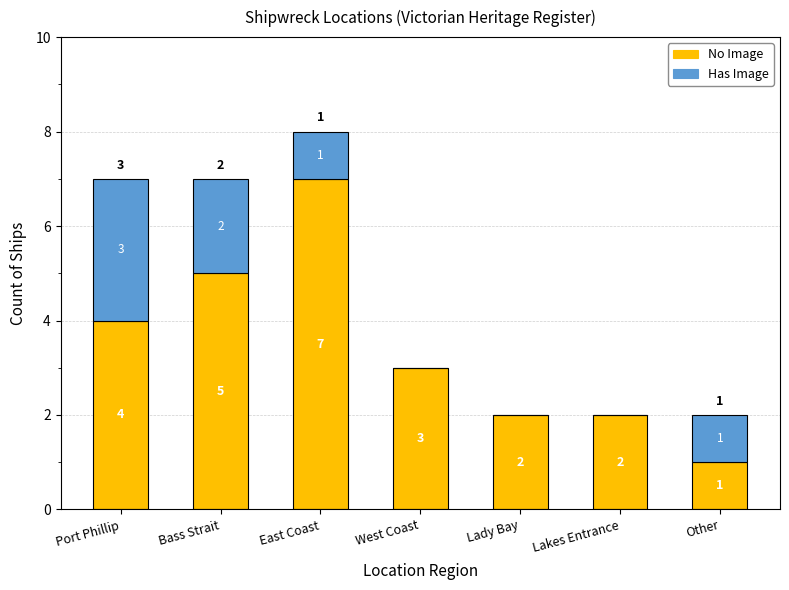

What is the highest value of the No Image series?

7